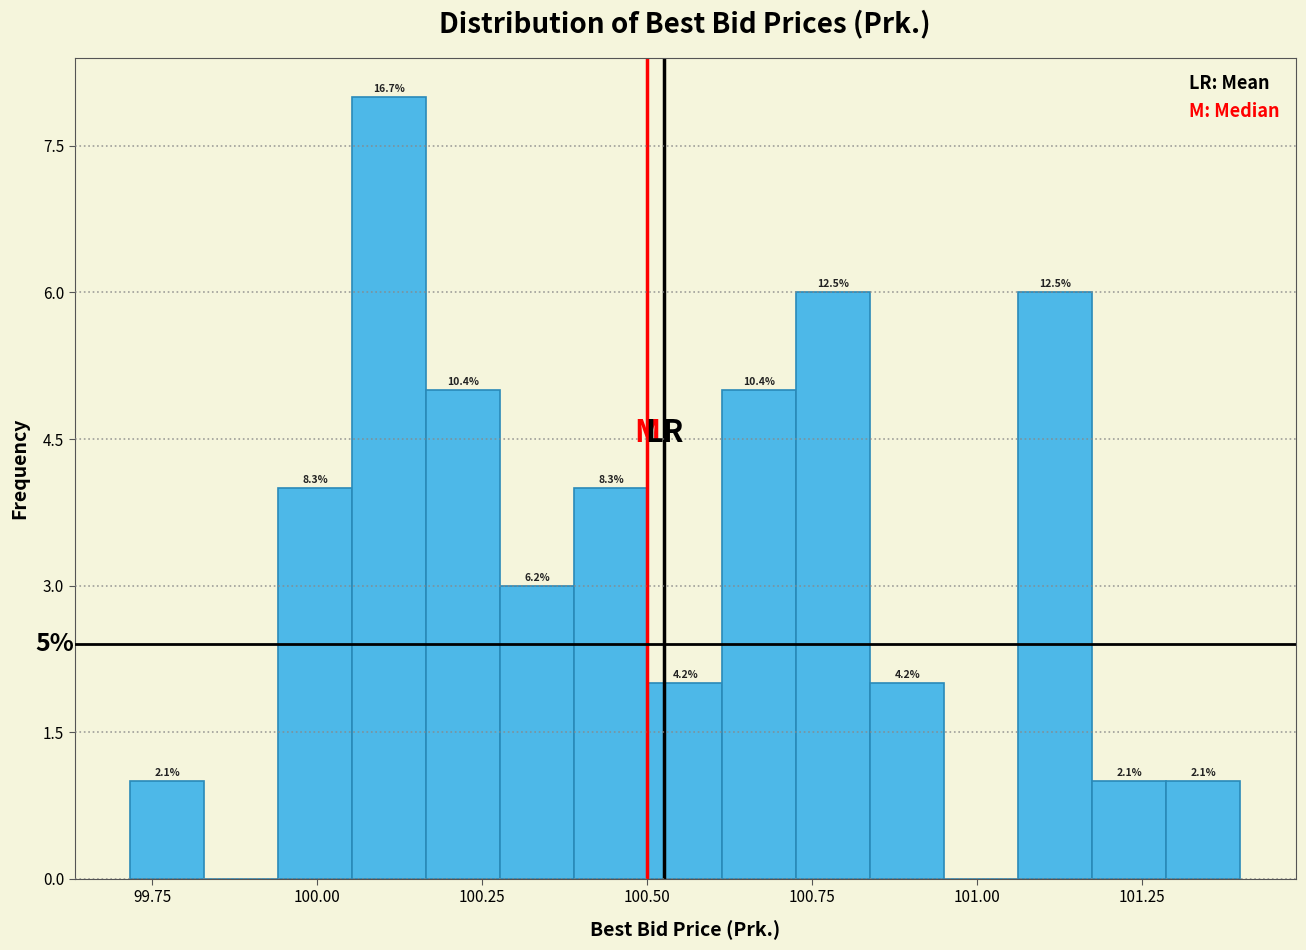

Read against the x-axis, roughly where is the centre of the tallest bar?

100.10